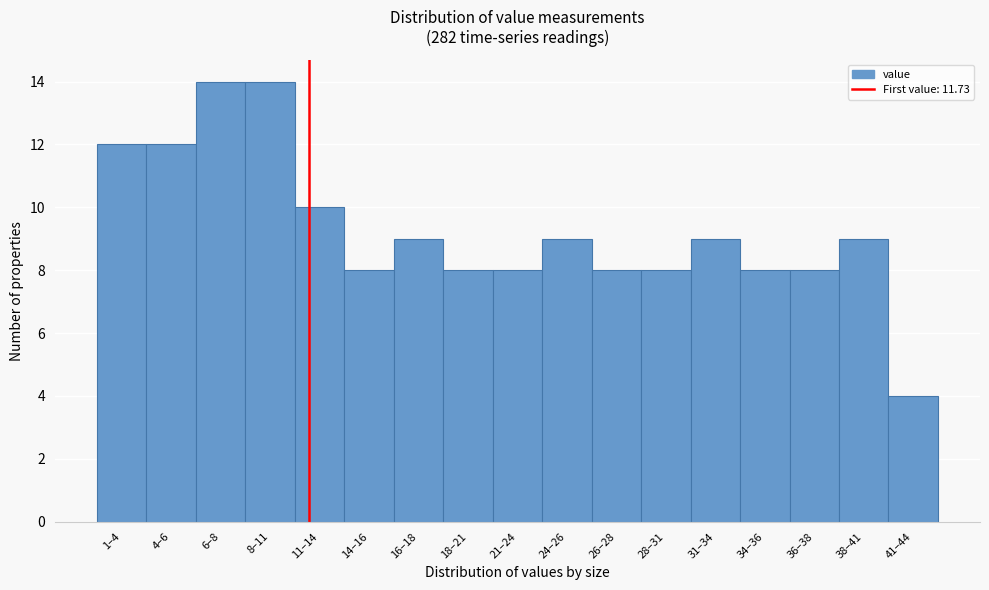

Reading left to right, transcribe all the data shown in this chart.

12	12	14	14	10	8	9	8	8	9	8	8	9	8	8	9	4